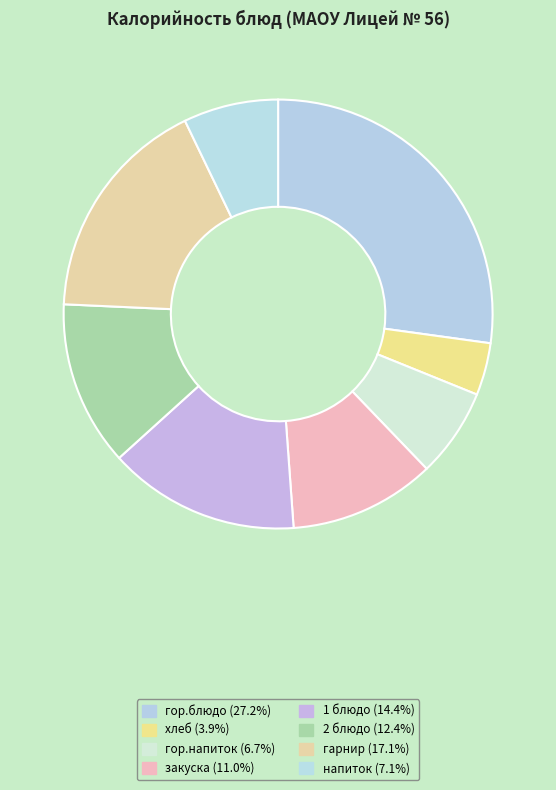

What percentage is the гор.блюдо slice, to the nearest percent?

27%